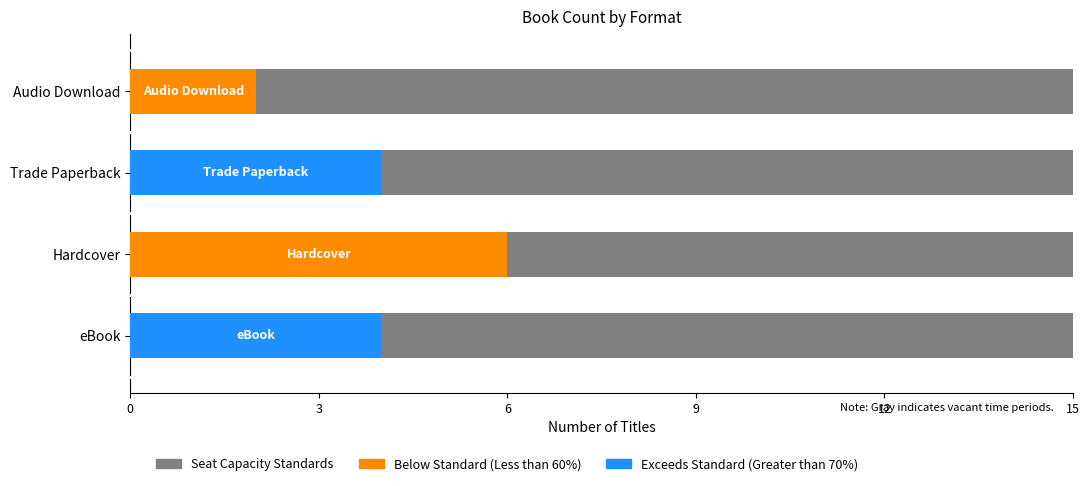

What is the value of the Exceeds Standard (Greater than 70%) bar at the 3rd from the left?

4